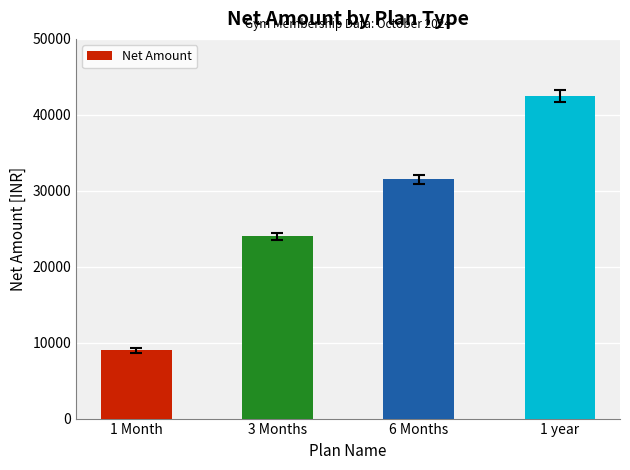

Reading right to left, list all the values displayed in this chart.

1 year=42500	6 Months=31500	3 Months=24000	1 Month=9000